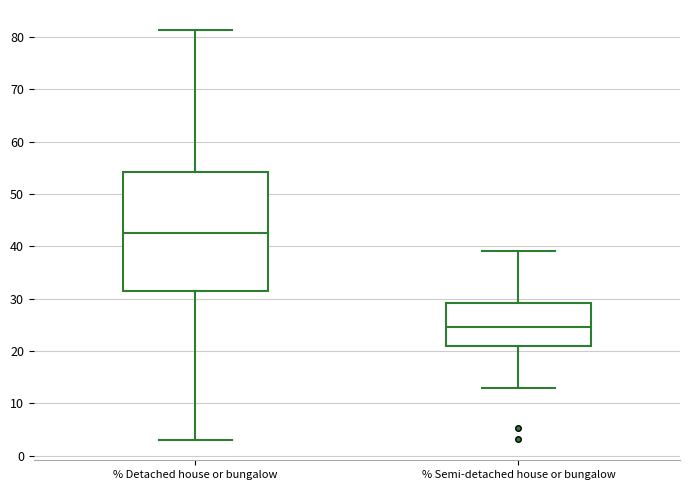

Where does the lower whisker of the box for % Detached house or bungalow end on the y-axis? The values are not printed on the chart, so give them approximately, as read against the axis.

3